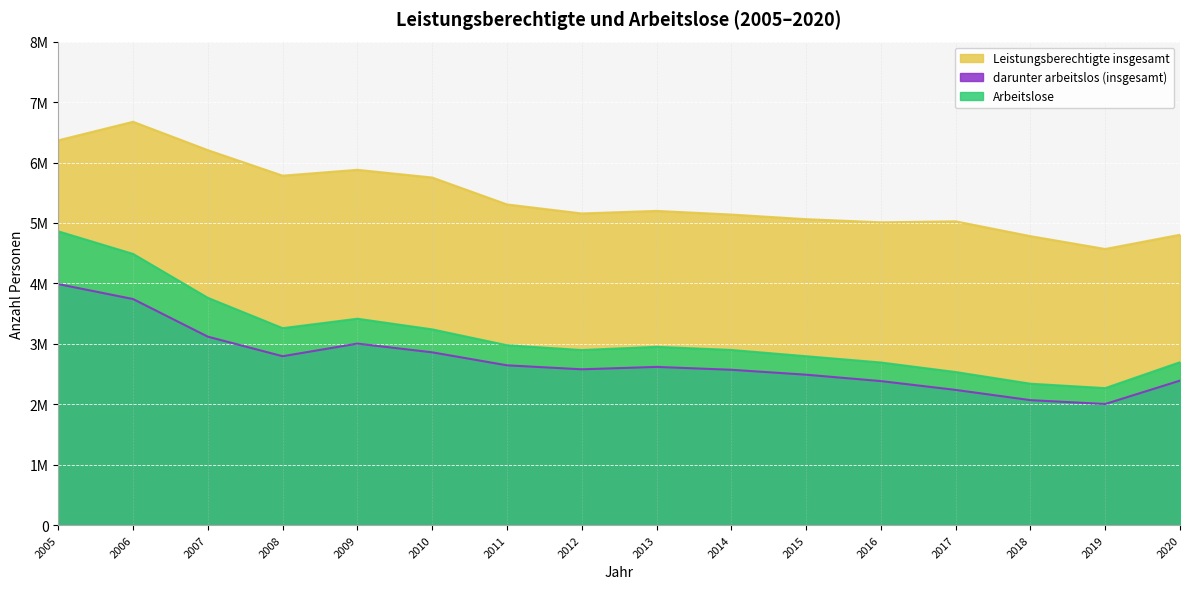

What is the average value of the darunter arbeitslos (insgesamt) series?

2718283